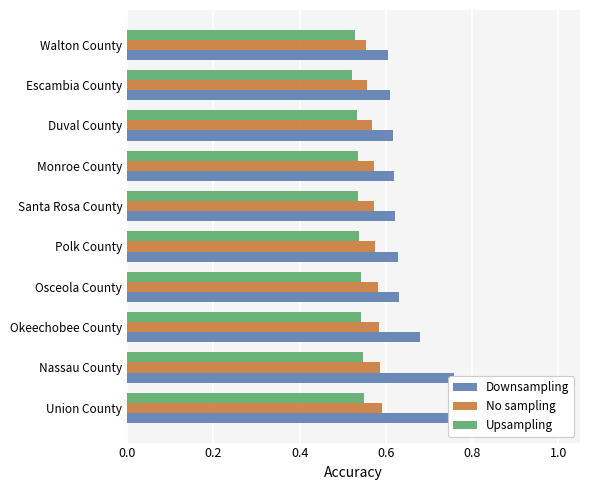

How many bars are there in each group?

3